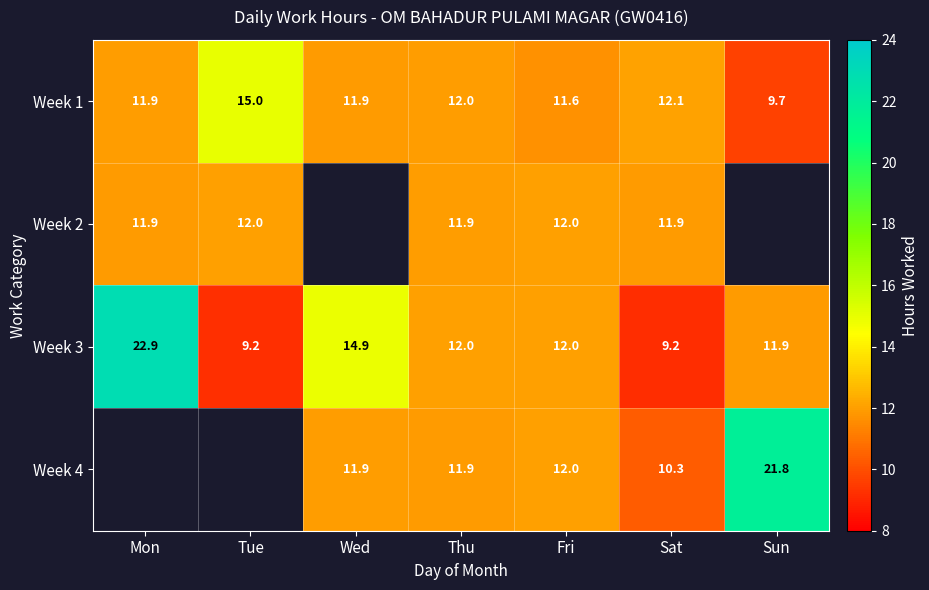

What is the smallest value displayed?

9.2